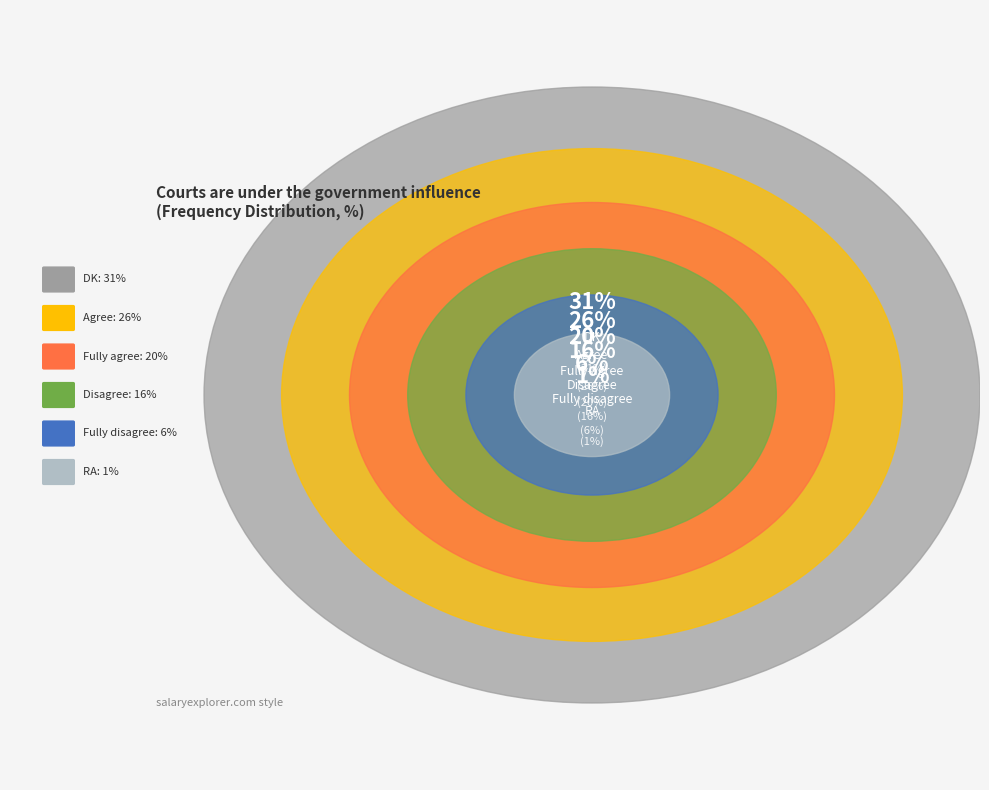

Is there any slice that represents more than half of the pie?

No